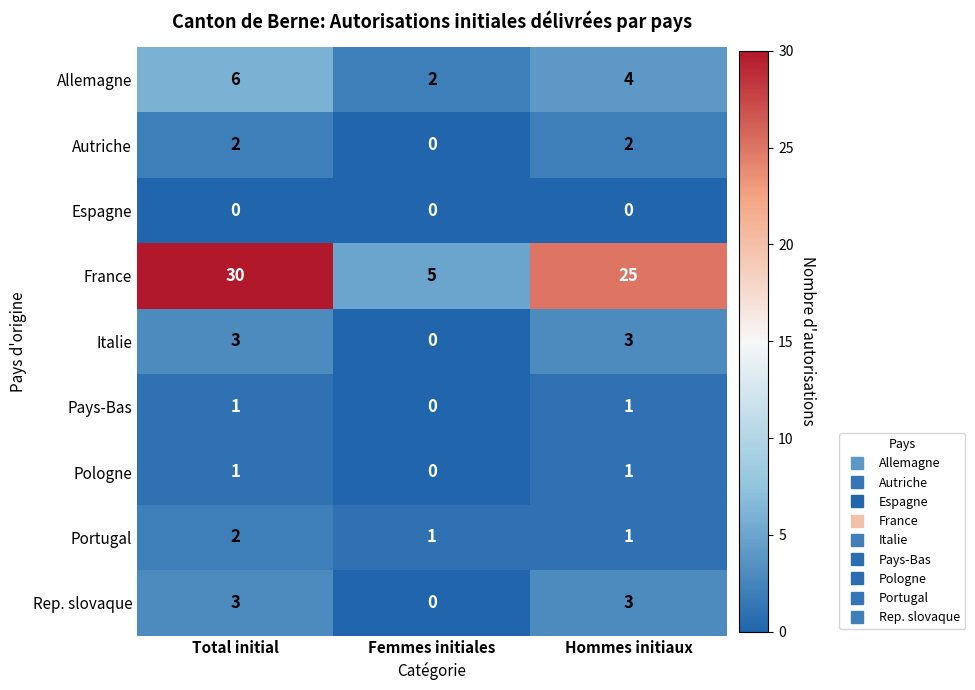

Reading left to right, transcribe all the data shown in this chart.

Allemagne: Total initial=6	Femmes initiales=2	Hommes initiaux=4
Autriche: Total initial=2	Femmes initiales=0	Hommes initiaux=2
Espagne: Total initial=0	Femmes initiales=0	Hommes initiaux=0
France: Total initial=30	Femmes initiales=5	Hommes initiaux=25
Italie: Total initial=3	Femmes initiales=0	Hommes initiaux=3
Pays-Bas: Total initial=1	Femmes initiales=0	Hommes initiaux=1
Pologne: Total initial=1	Femmes initiales=0	Hommes initiaux=1
Portugal: Total initial=2	Femmes initiales=1	Hommes initiaux=1
Rep. slovaque: Total initial=3	Femmes initiales=0	Hommes initiaux=3